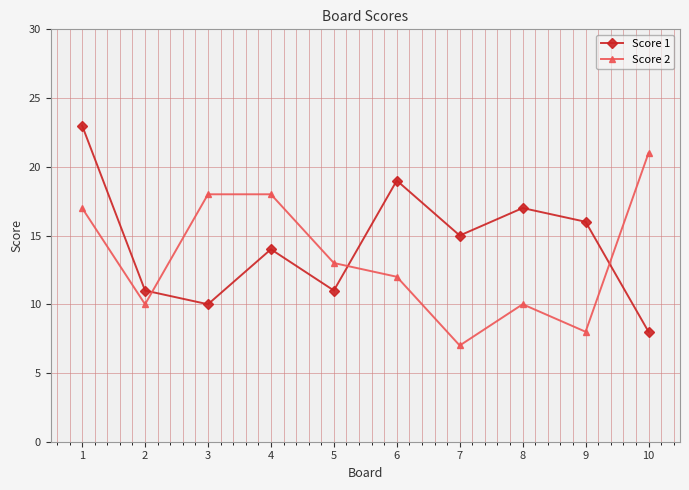

What is the sum of the Score 2 values at 2 and 9?

18